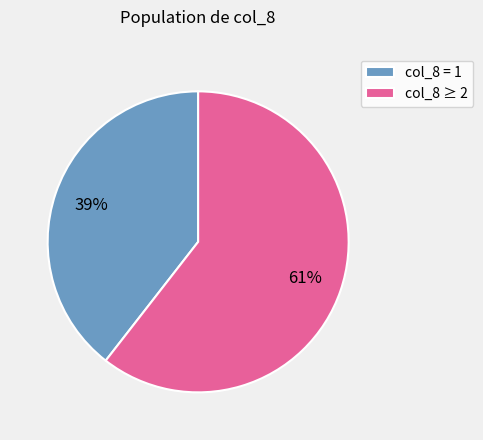

Is there a majority slice in this chart?

Yes